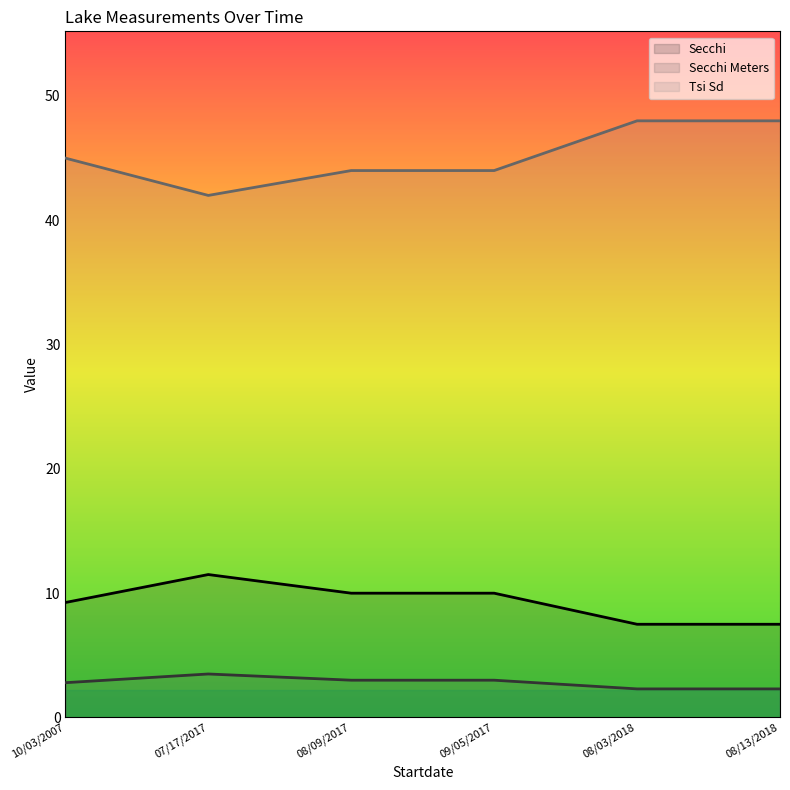

How many lines are shown in the chart?

3